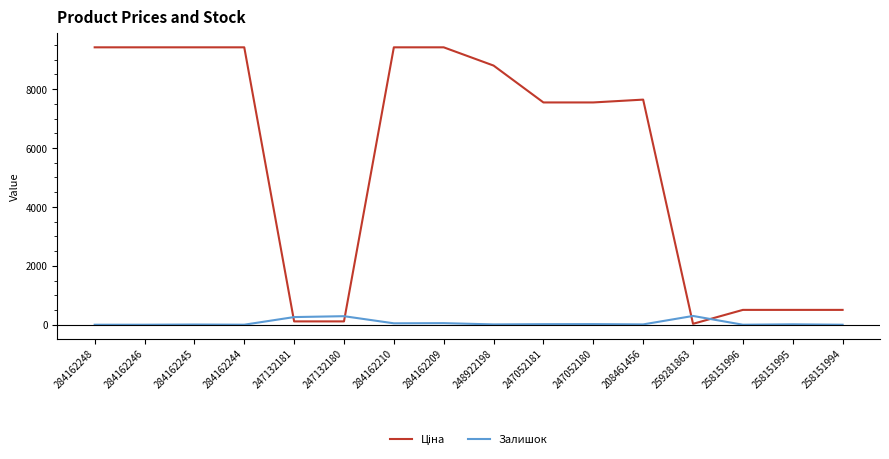

Which category has the lowest value in the Ціна series?

259281863